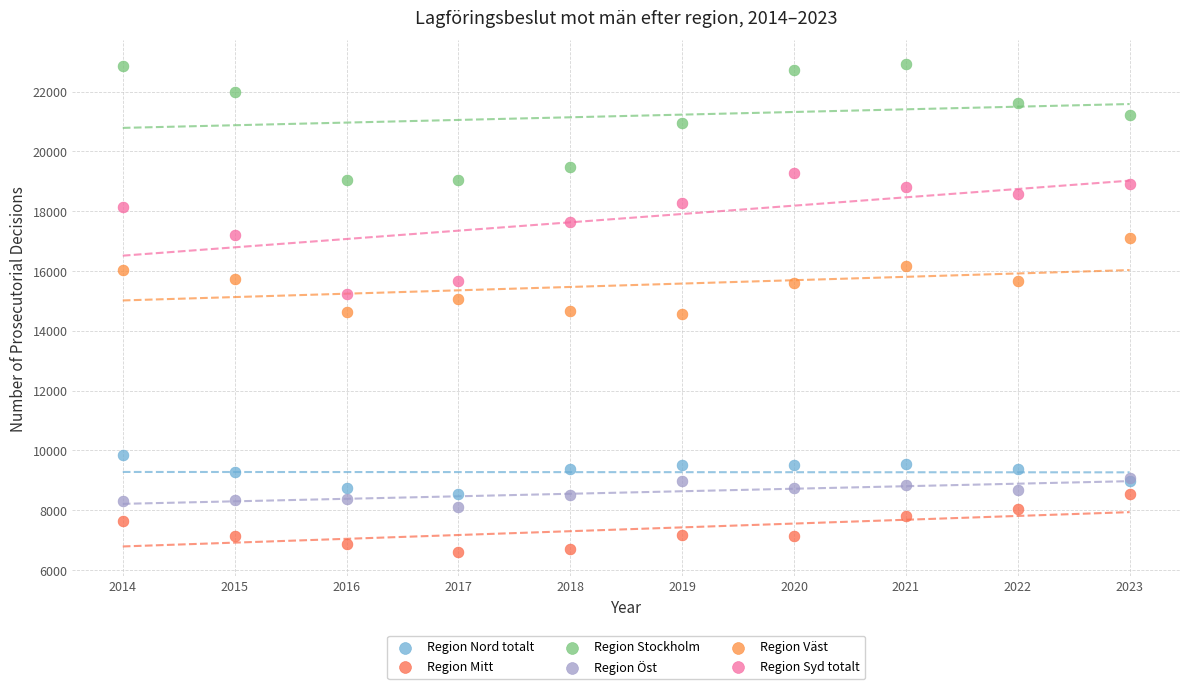

What are all the series names shown in the legend?

Region Nord totalt, Region Mitt, Region Stockholm, Region Öst, Region Väst, Region Syd totalt